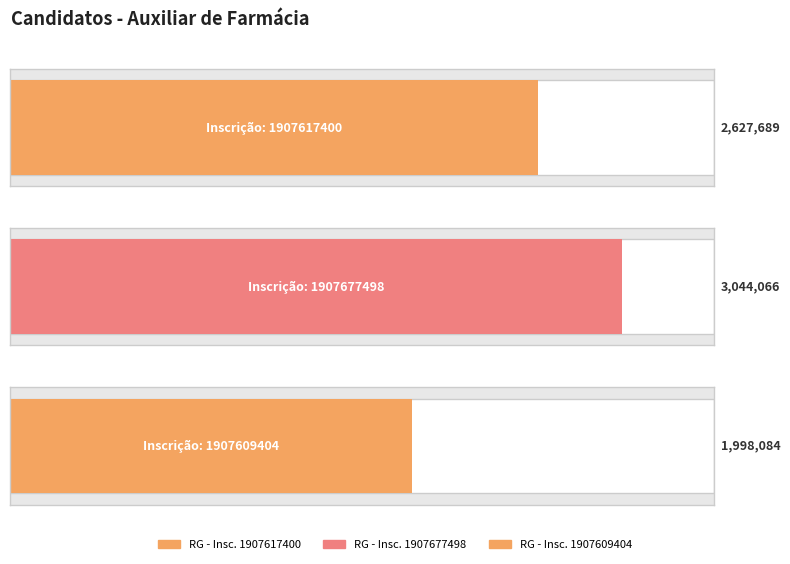

How many categories are shown in the chart?

3